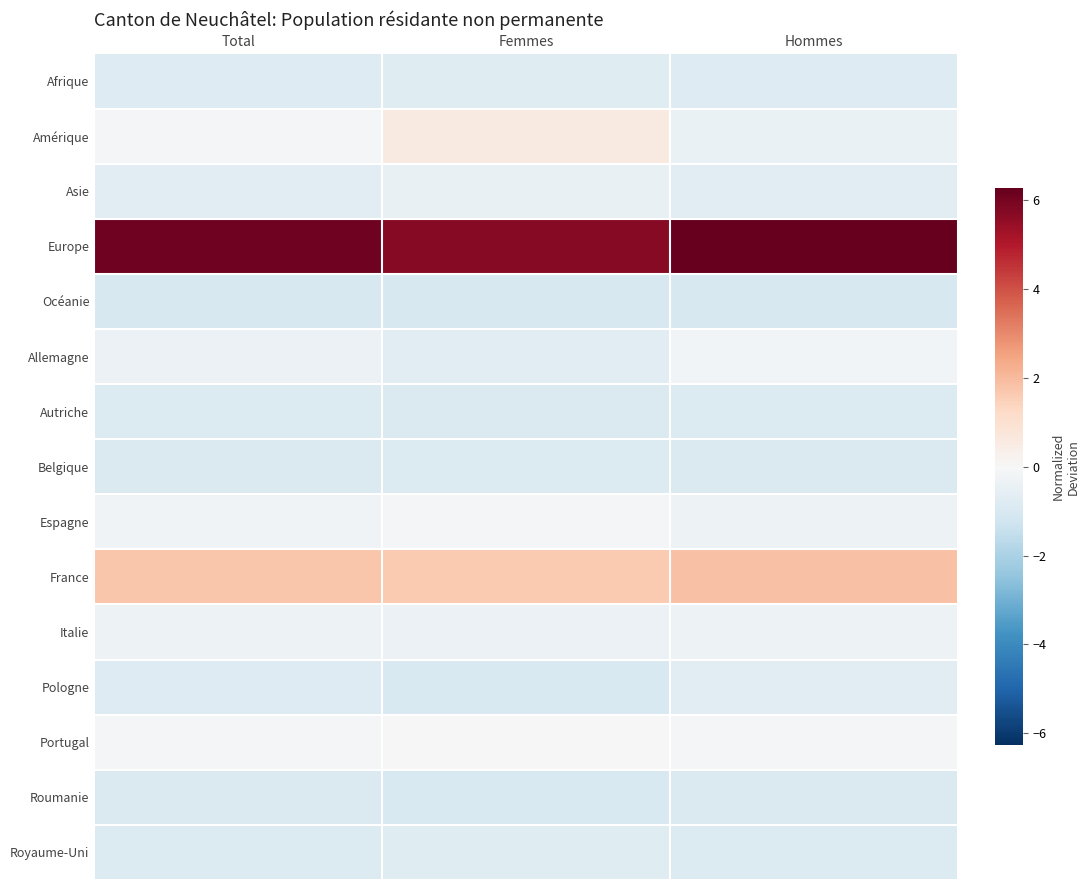

Count the number of data series in this chart.

15